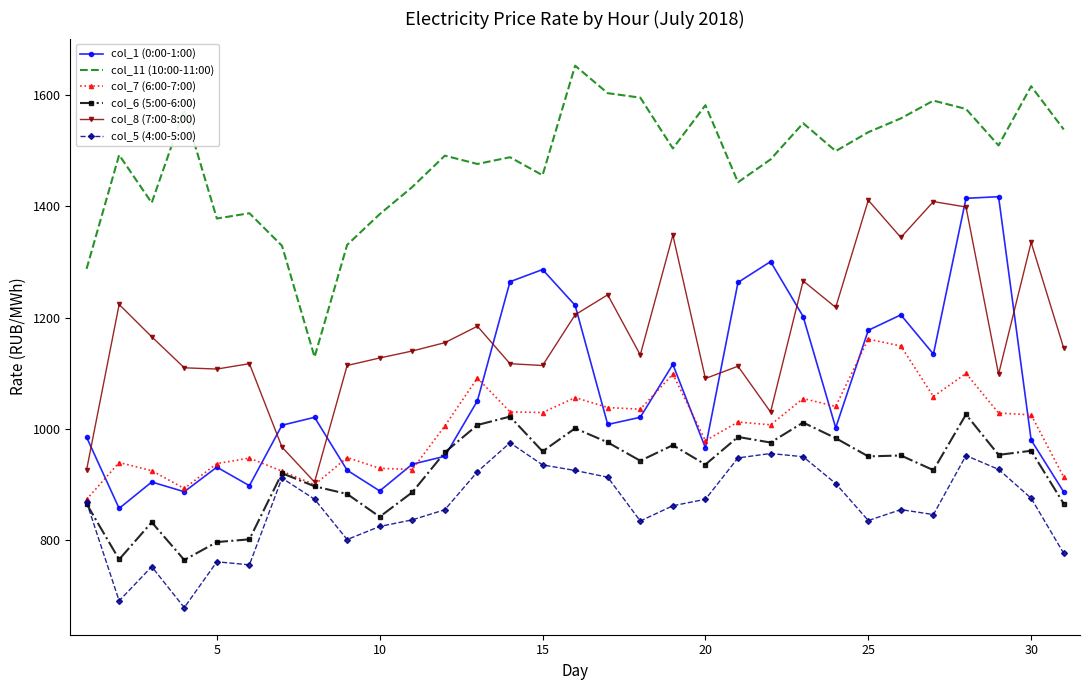

What are all the series names shown in the legend?

col_1 (0:00-1:00), col_11 (10:00-11:00), col_7 (6:00-7:00), col_6 (5:00-6:00), col_8 (7:00-8:00), col_5 (4:00-5:00)